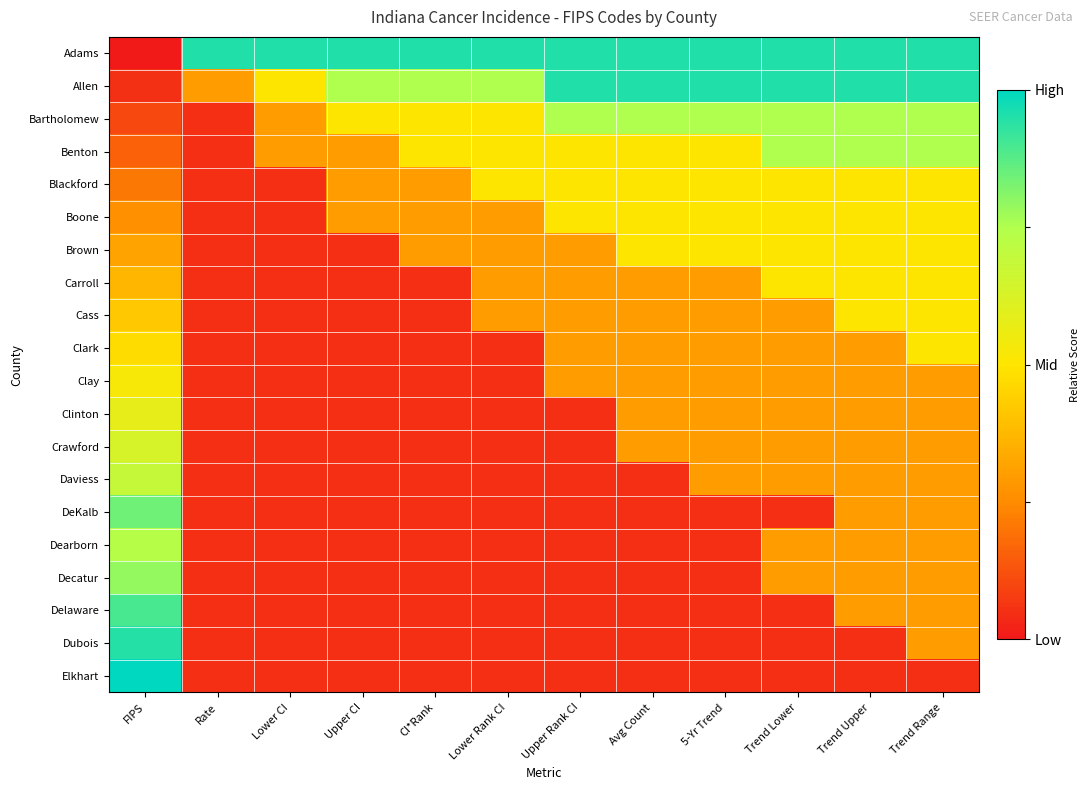

What is the spread (max minus min) of values at Rate?

0.9